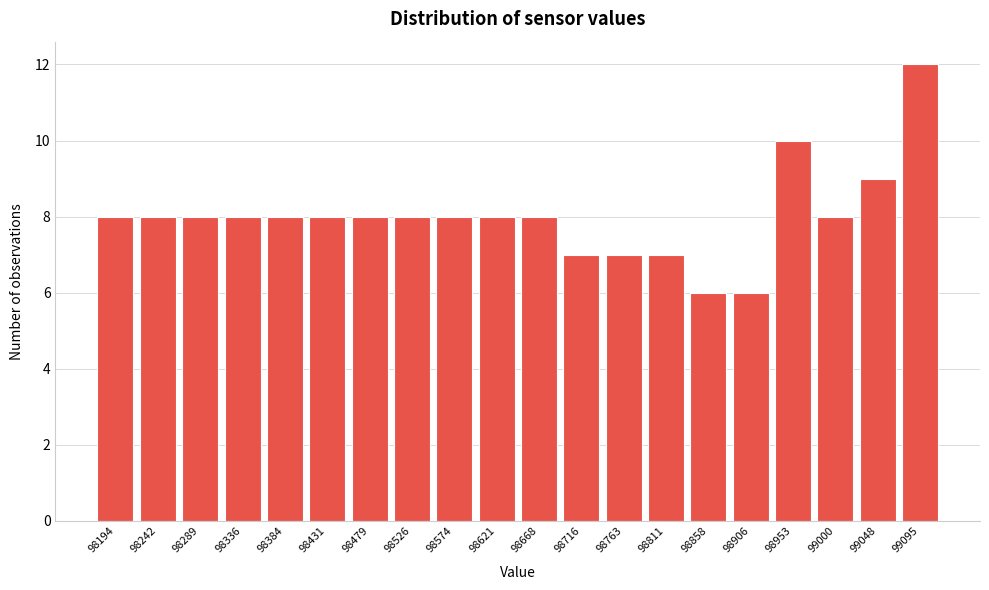

Reading left to right, extract all data points from this chart.

98194=8	98242=8	98289=8	98336=8	98384=8	98431=8	98479=8	98526=8	98574=8	98621=8	98668=8	98716=7	98763=7	98811=7	98858=6	98906=6	98953=10	99000=8	99048=9	99095=12